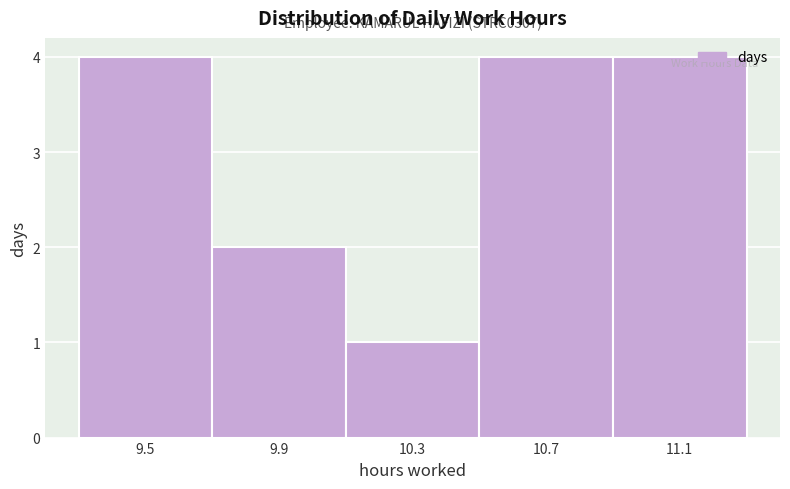

Reading right to left, what are all the values shown in this chart?

4	4	1	2	4